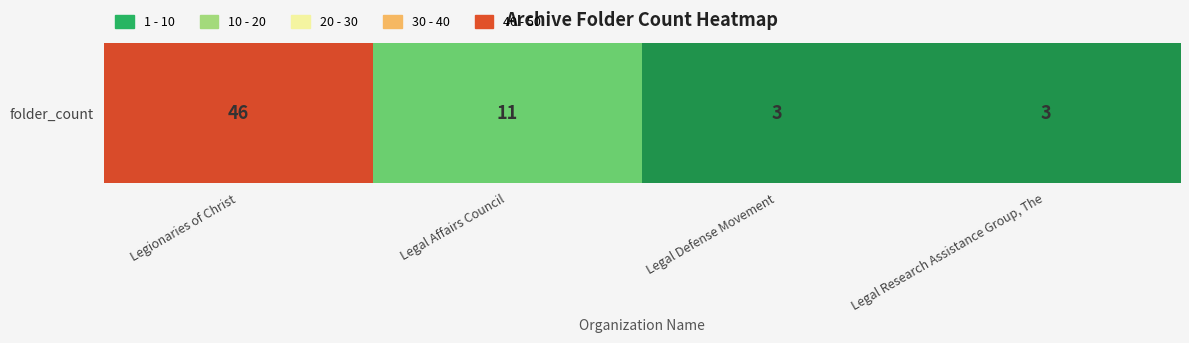

Rank the categories by value from highest to lowest.

Legionaries of Christ, Legal Affairs Council, Legal Defense Movement, Legal Research Assistance Group, The